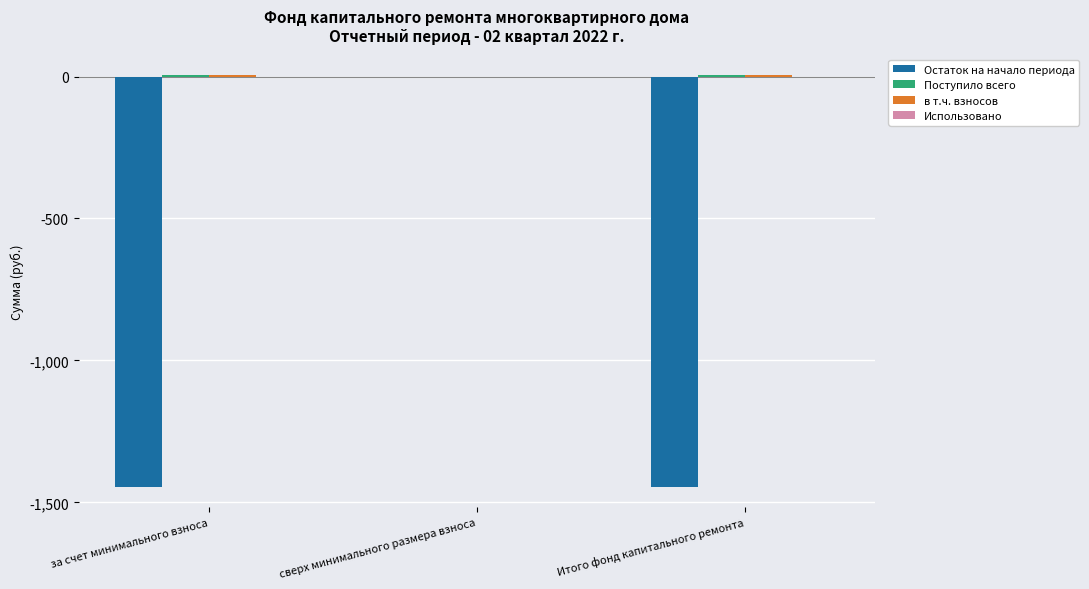

True or false: Остаток на начало периода has a value of -1444.8 at Итого фонд капитального ремонта.

True